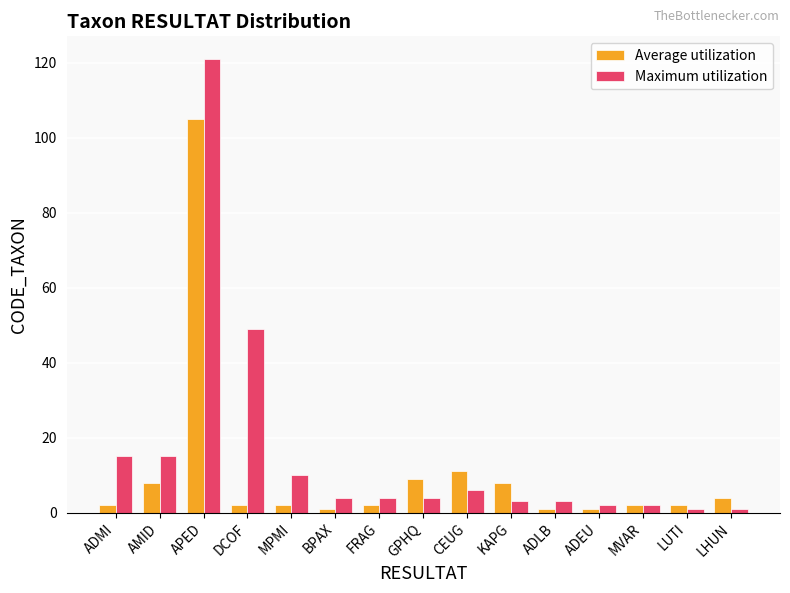

Reading right to left, list all the values displayed in this chart.

Average utilization: 4	2	2	1	1	8	11	9	2	1	2	2	105	8	2
Maximum utilization: 1	1	2	2	3	3	6	4	4	4	10	49	121	15	15